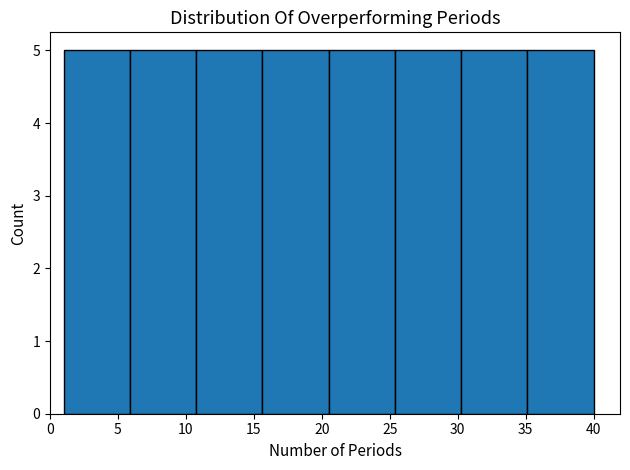

What is the height of the bar covering 20.5 to 25.5 on the x-axis? Neither the bar edges nor the heights are printed on the chart, so give them approximately, as read against the axes.

5